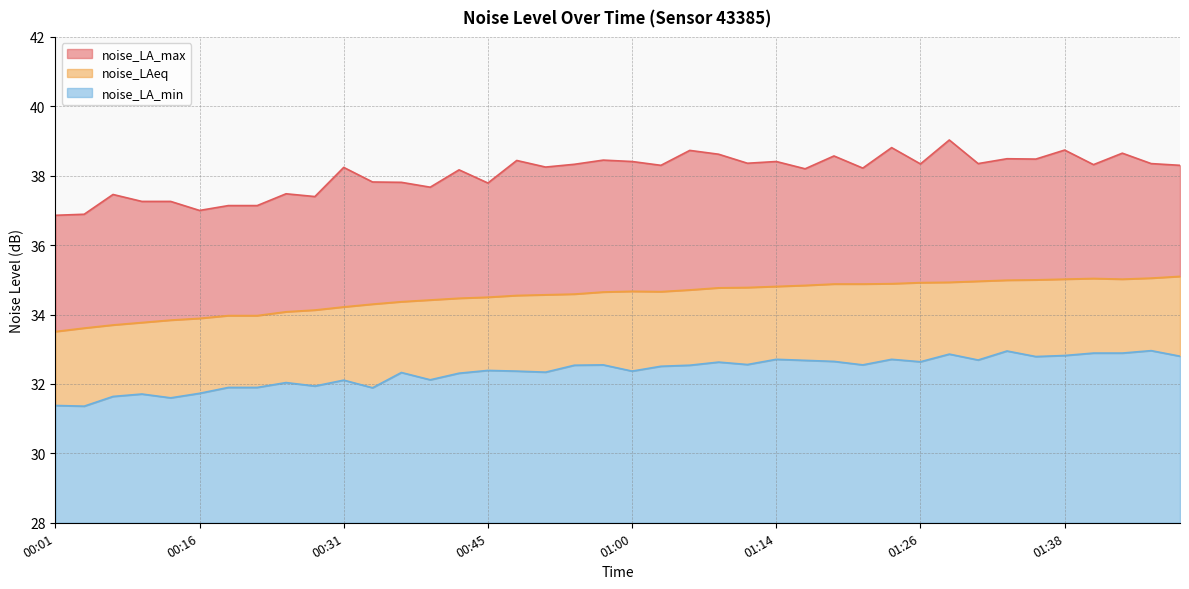

Is the value of noise_LAeq at 00:57 greater than the value of noise_LA_min at 00:43?

Yes